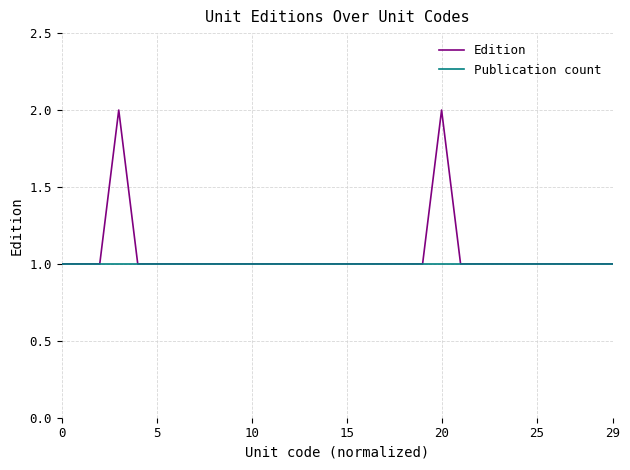

Which series has the largest range (max minus min)?

Edition